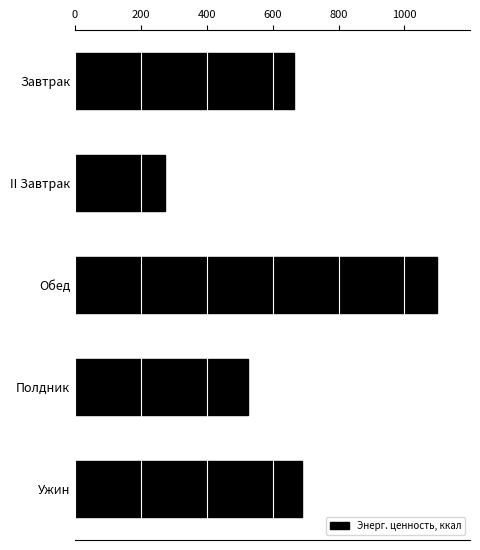

What is the change in value from Завтрак to Обед?

+434